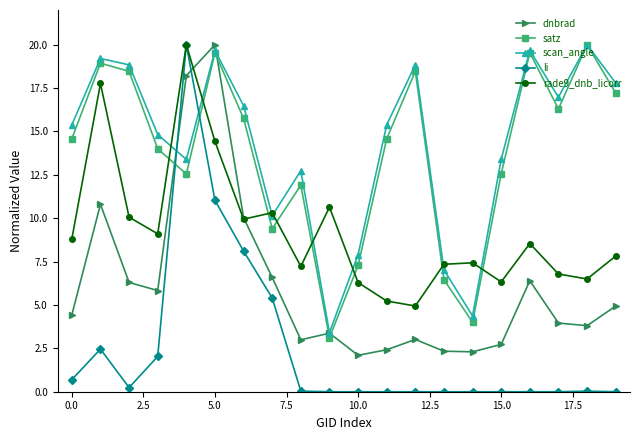

What is the maximum value for scan_angle?

20.0